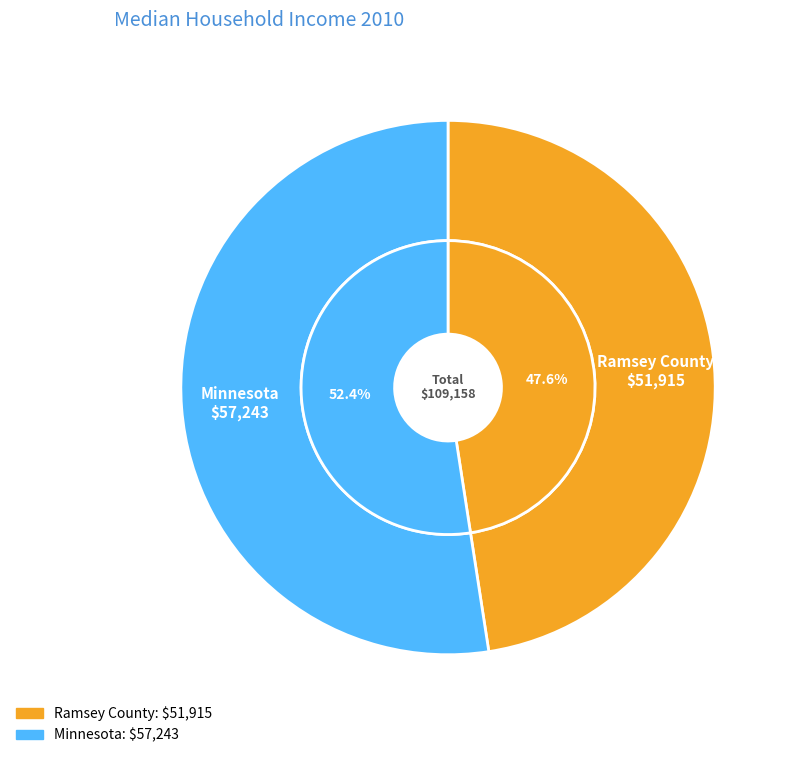

How many segments does this pie chart have?

2